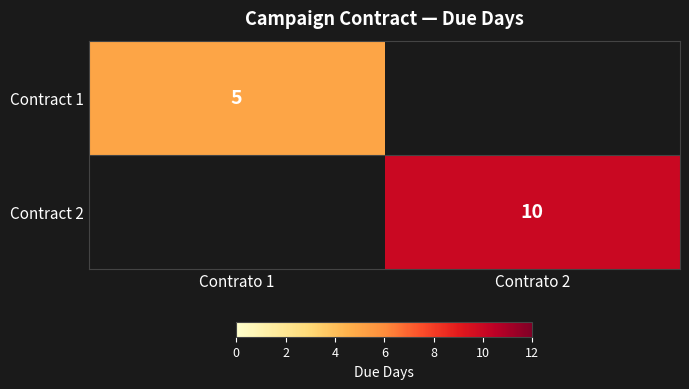

Between Contrato 1 and Contrato 2, which is larger?

Contrato 2